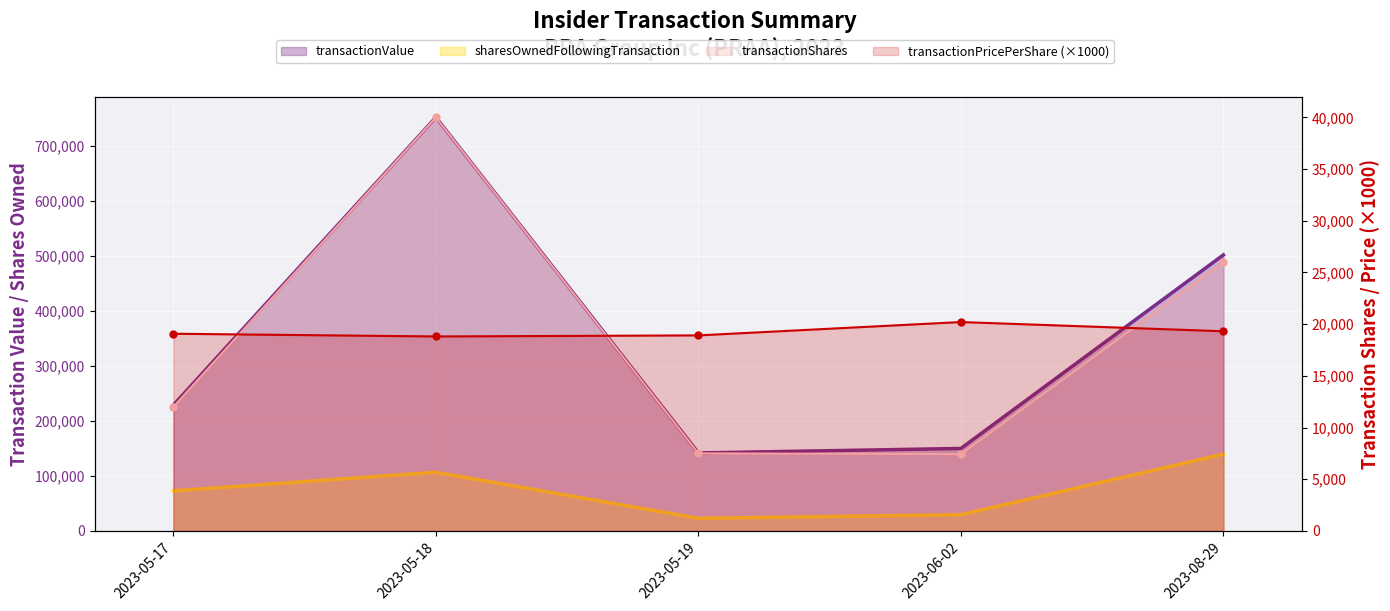

How many values in the sharesOwnedFollowingTransaction series exceed 72894?

2